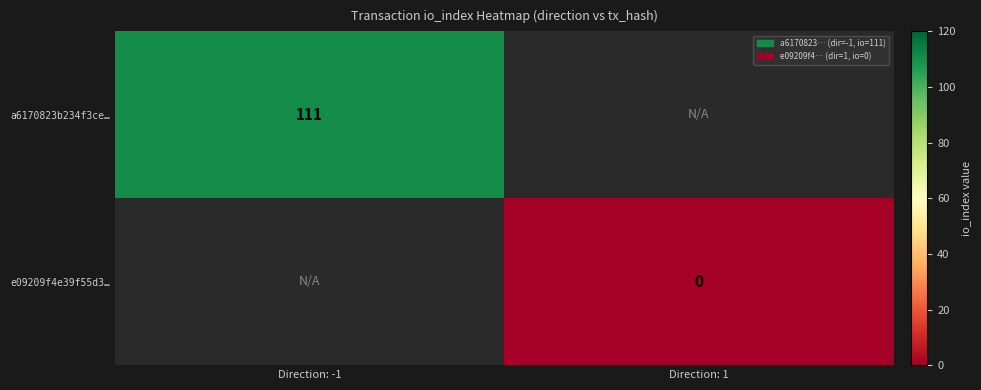

At how many categories does at least one series exceed 1?

1